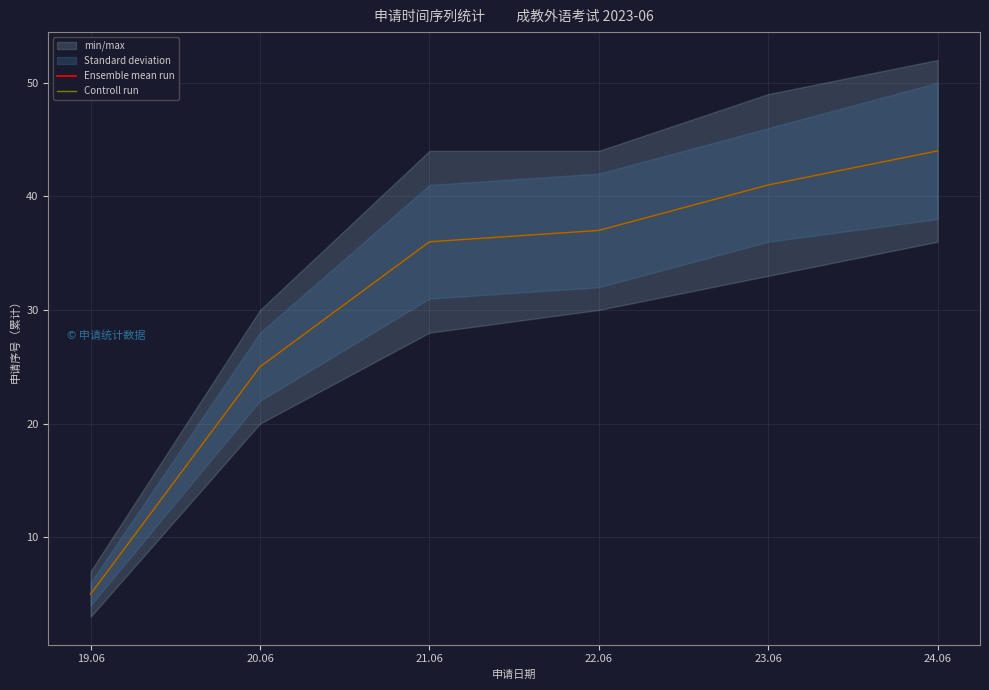

What is the total value across all series at 23.06?

82